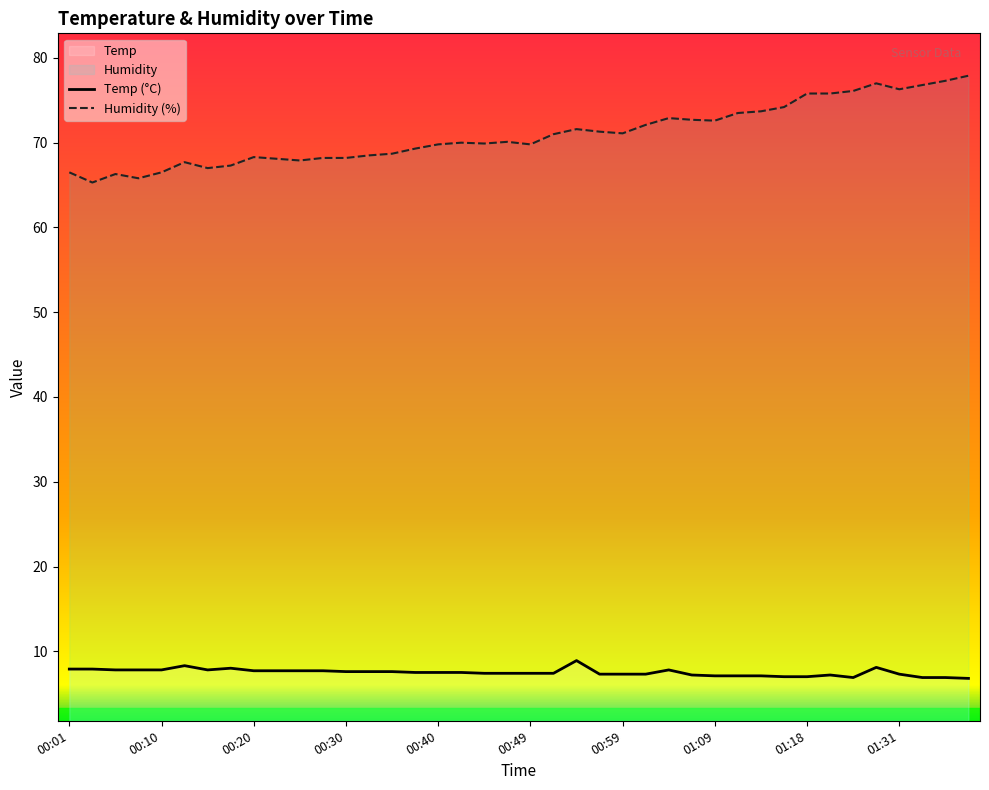

What is the smallest value displayed?

6.8